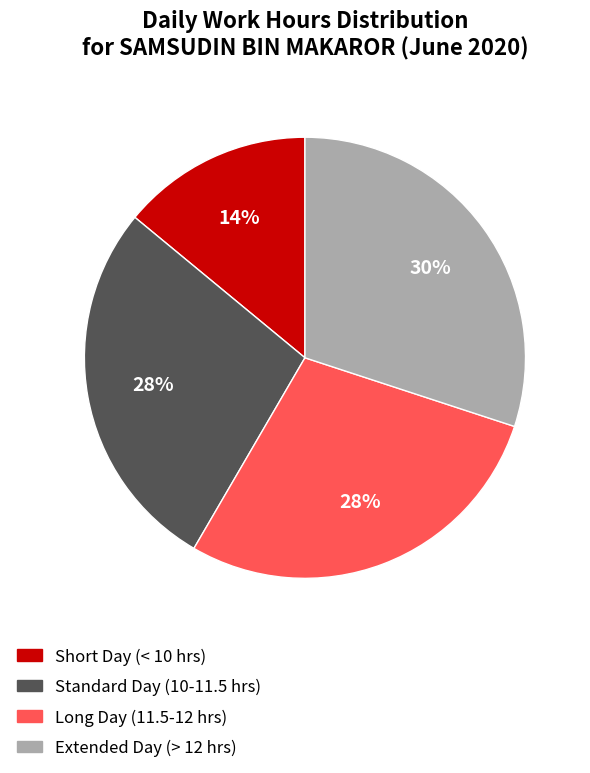

To the nearest percent, what is the difference between the largest and smallest slice percentages?

16%